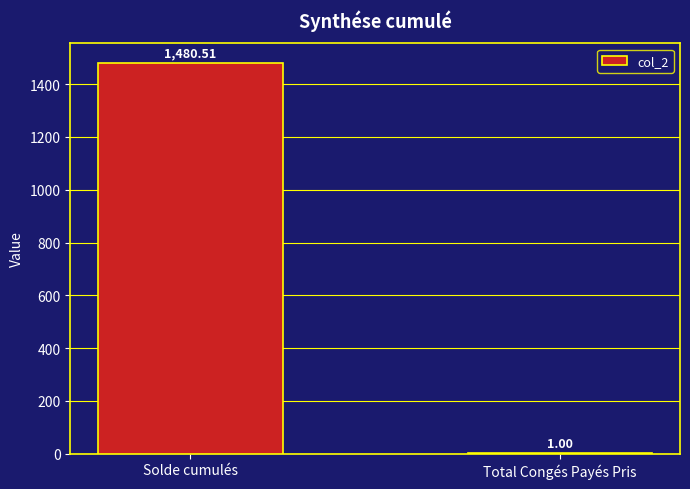

What is the difference between the values at Total Congés Payés Pris and Solde cumulés?

1479.5